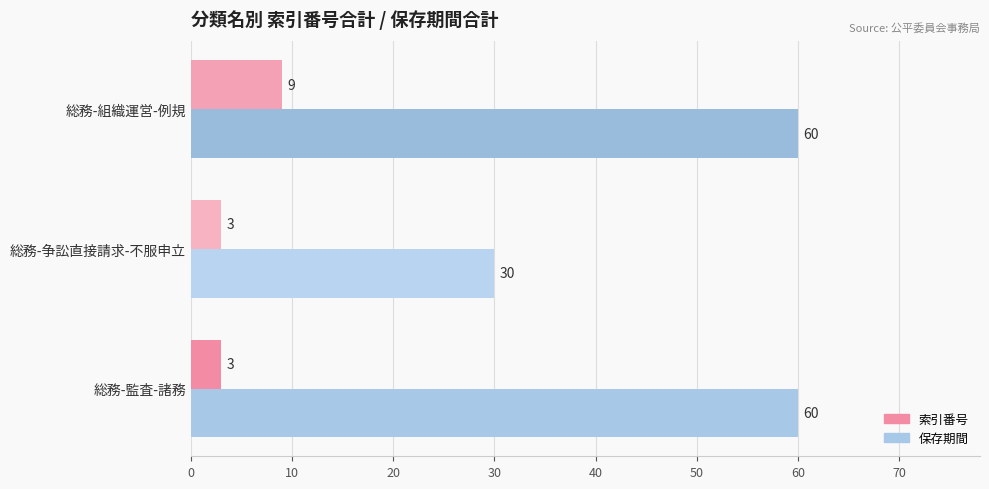

What is the sum of the 索引番号 values at 総務-争訟直接請求-不服申立 and 総務-組織運営-例規?

12